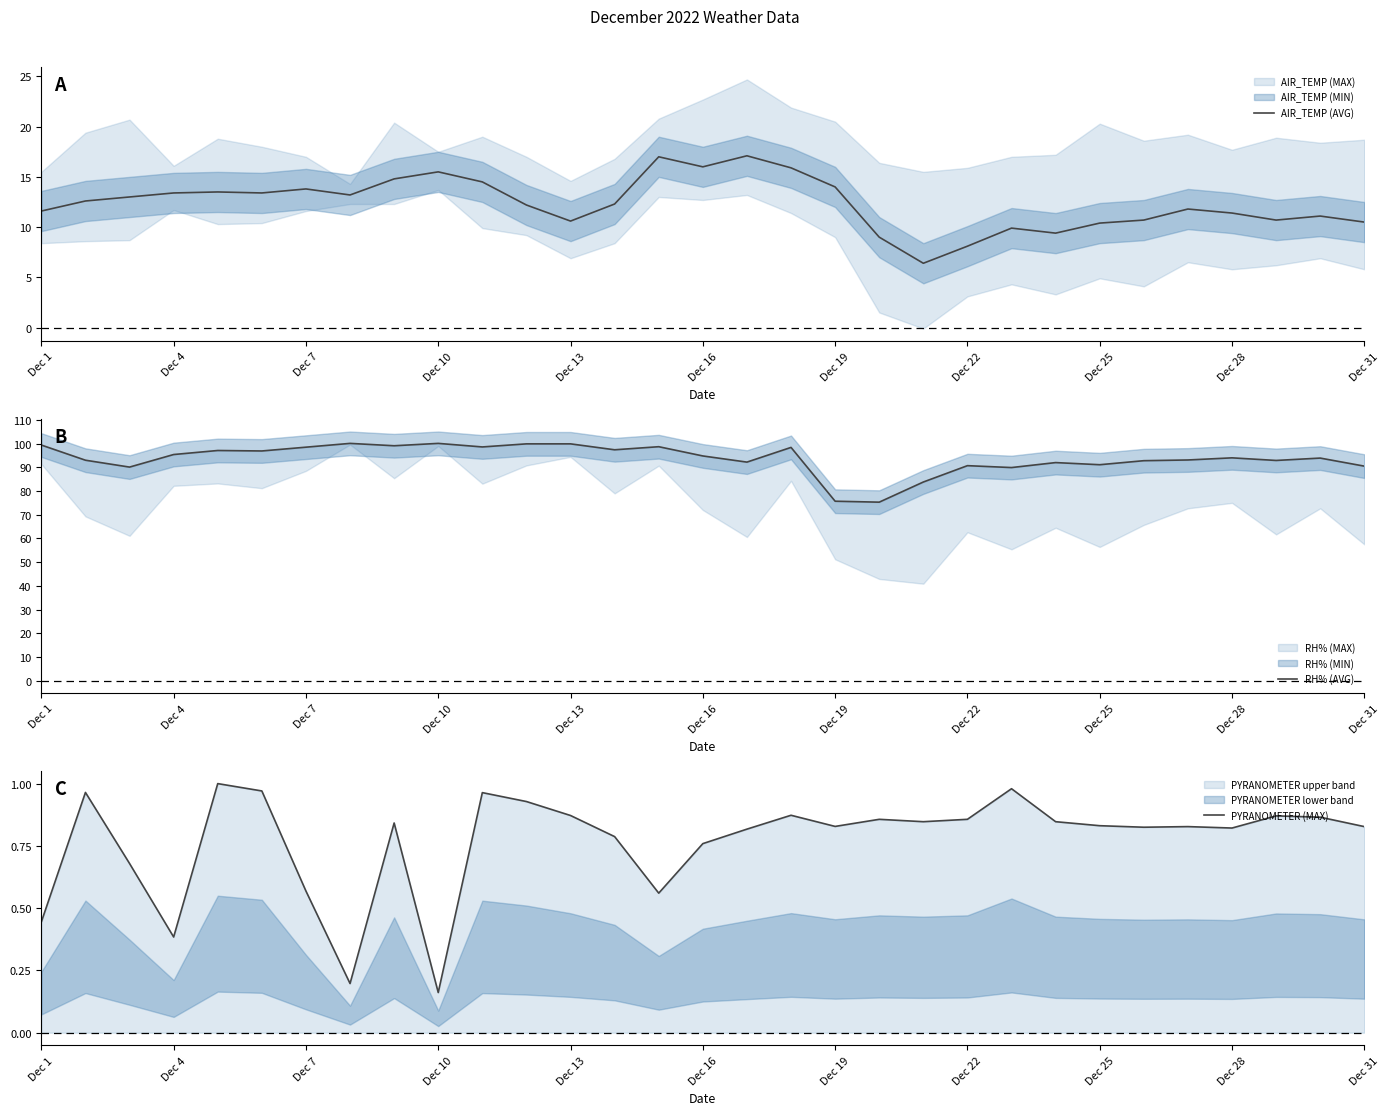

What is the lowest value of the AIR_TEMP (AVG) series?

6.4